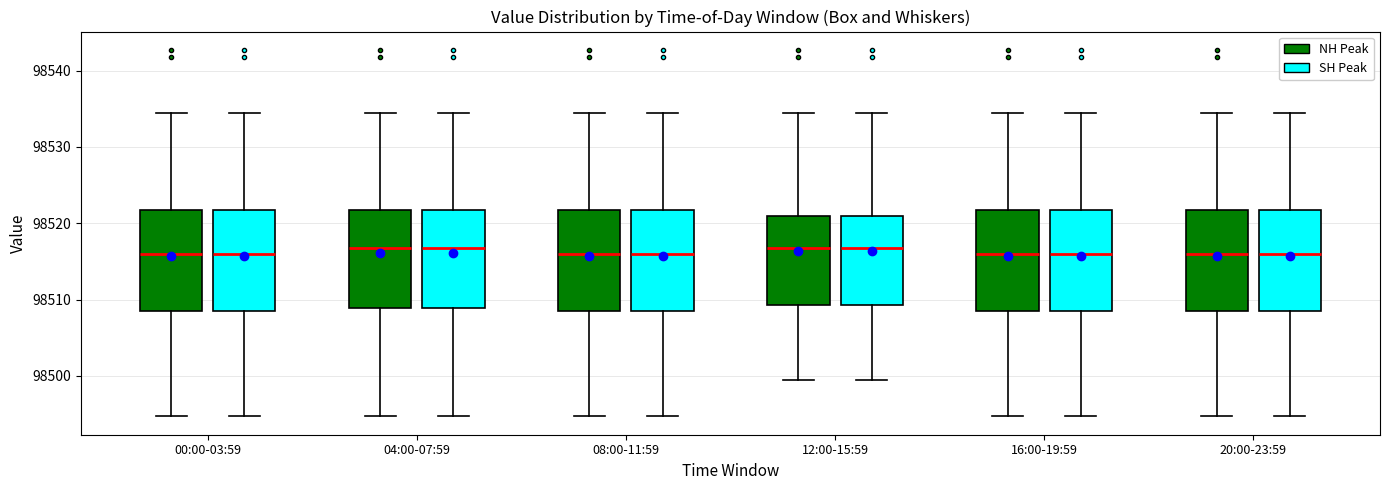

Reading left to right, transcribe this box plot: for each box, give where its median line is, the range the box spans, and where its two whiskers end, as read against the y-axis. The values are not printed on the chart, so give them approximately, as read against the axis.

00:00-03:59 (NH Peak): median 98516, box 98509 to 98522, whiskers 98495 to 98534
00:00-03:59 (SH Peak): median 98516, box 98509 to 98522, whiskers 98495 to 98534
04:00-07:59 (NH Peak): median 98517, box 98509 to 98522, whiskers 98495 to 98534
04:00-07:59 (SH Peak): median 98517, box 98509 to 98522, whiskers 98495 to 98534
08:00-11:59 (NH Peak): median 98516, box 98509 to 98522, whiskers 98495 to 98534
08:00-11:59 (SH Peak): median 98516, box 98509 to 98522, whiskers 98495 to 98534
12:00-15:59 (NH Peak): median 98517, box 98509 to 98521, whiskers 98500 to 98534
12:00-15:59 (SH Peak): median 98517, box 98509 to 98521, whiskers 98500 to 98534
16:00-19:59 (NH Peak): median 98516, box 98509 to 98522, whiskers 98495 to 98534
16:00-19:59 (SH Peak): median 98516, box 98509 to 98522, whiskers 98495 to 98534
20:00-23:59 (NH Peak): median 98516, box 98509 to 98522, whiskers 98495 to 98534
20:00-23:59 (SH Peak): median 98516, box 98509 to 98522, whiskers 98495 to 98534